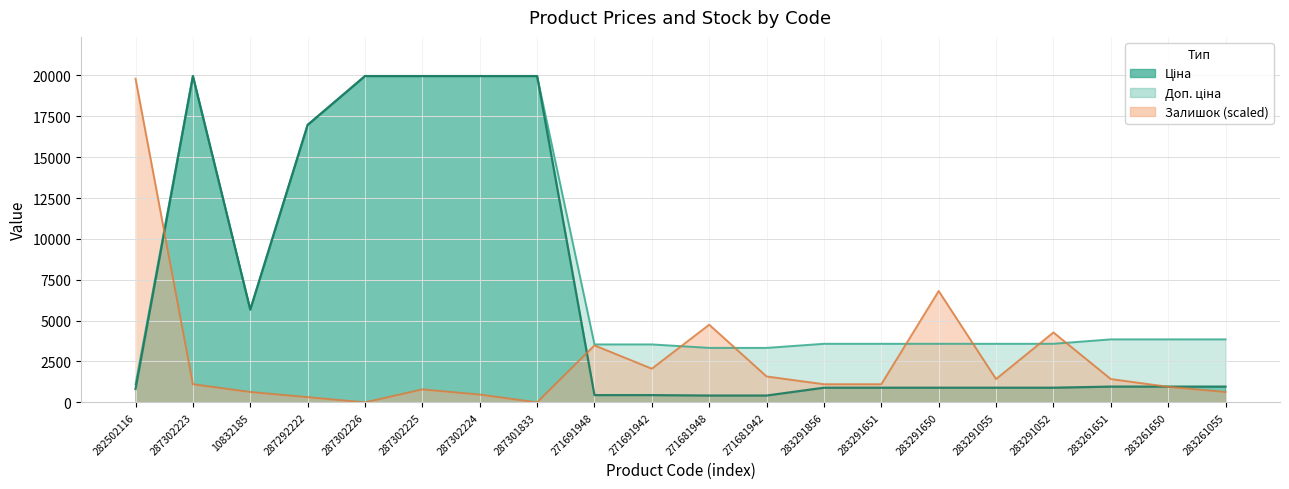

Which category has the highest value in the Залишок series?

282502116